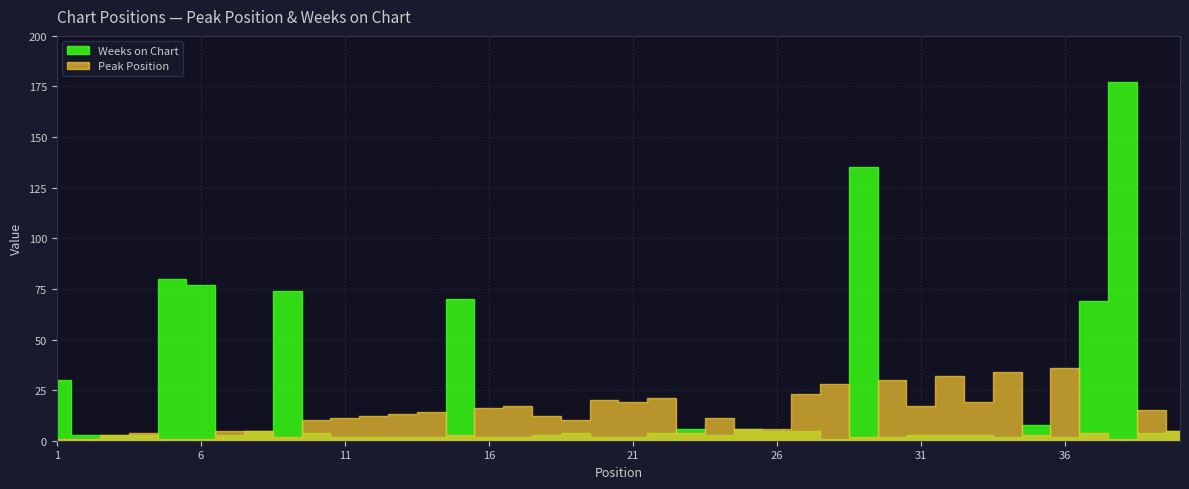

What is the difference between the highest and lowest values at 36?

34